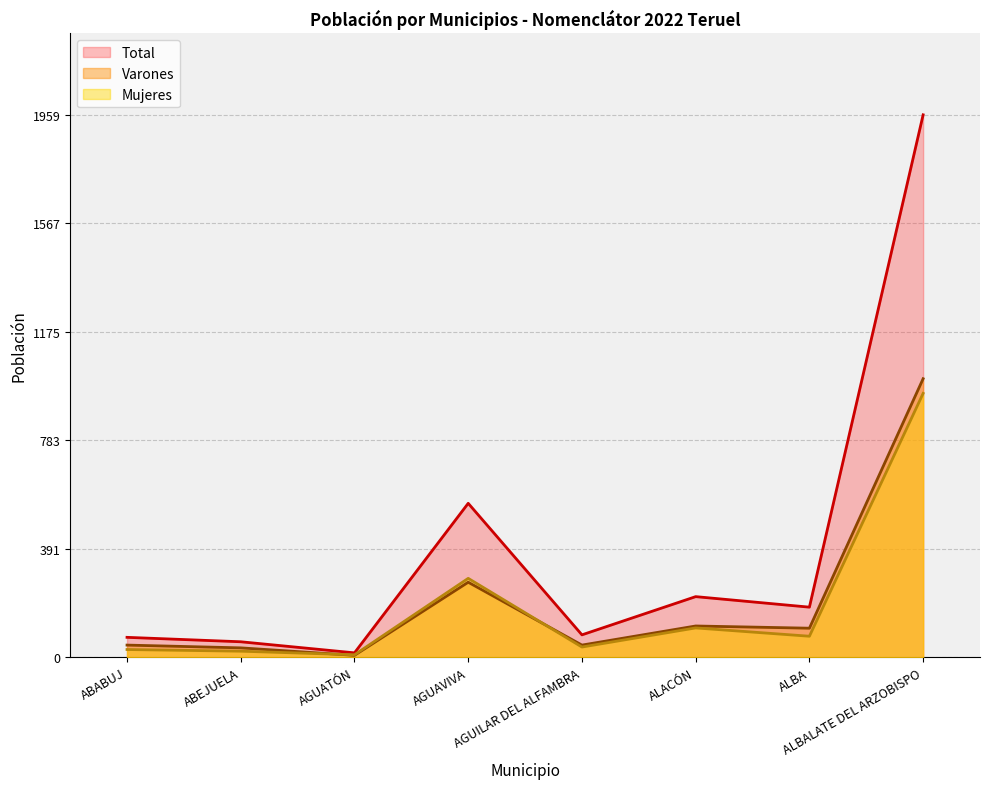

At which label does Total reach its peak?

ALBALATE DEL ARZOBISPO